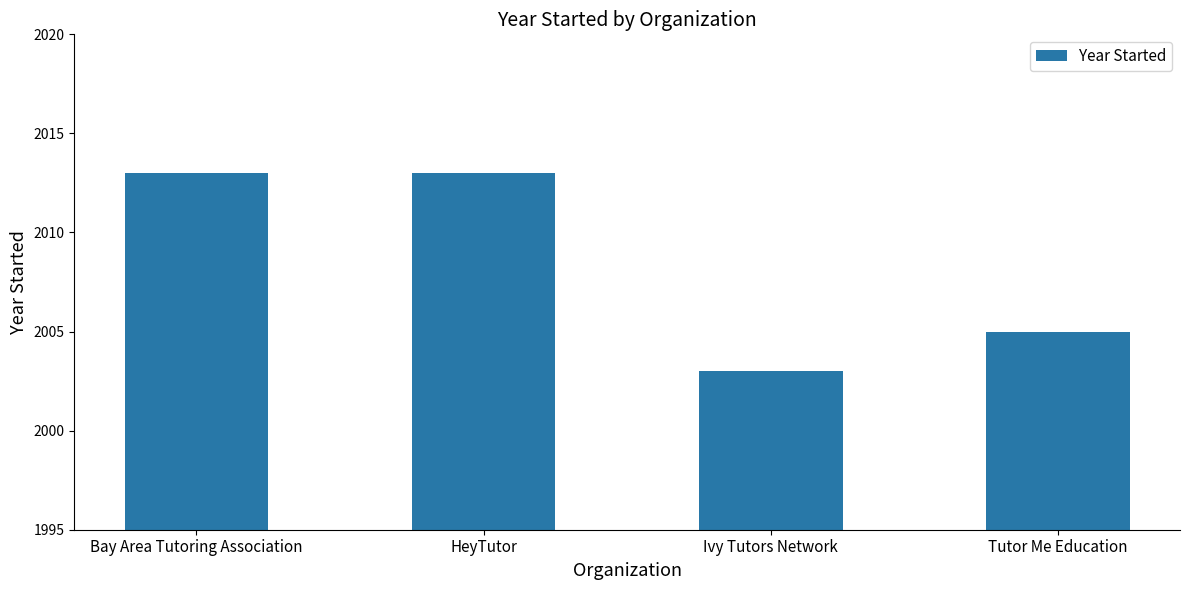

What is the ratio of the value at Bay Area Tutoring Association to the value at Ivy Tutors Network?

1.0